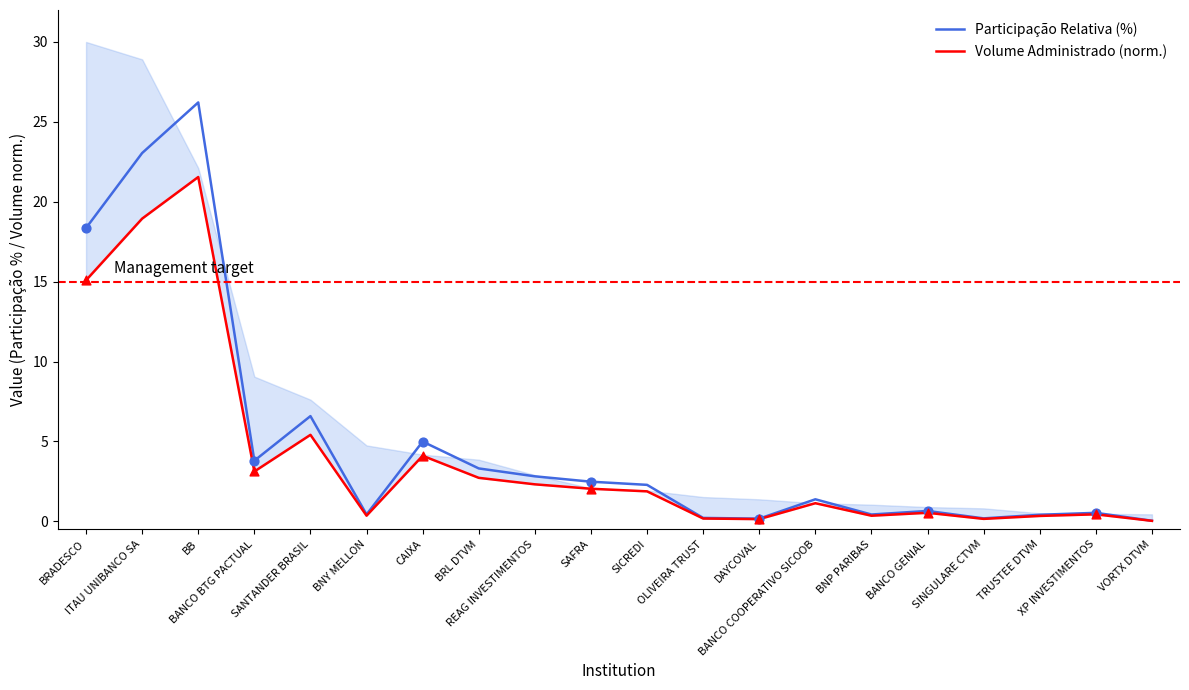

What are all the series names shown in the legend?

Participação Relativa (%), Volume Administrado (norm.)